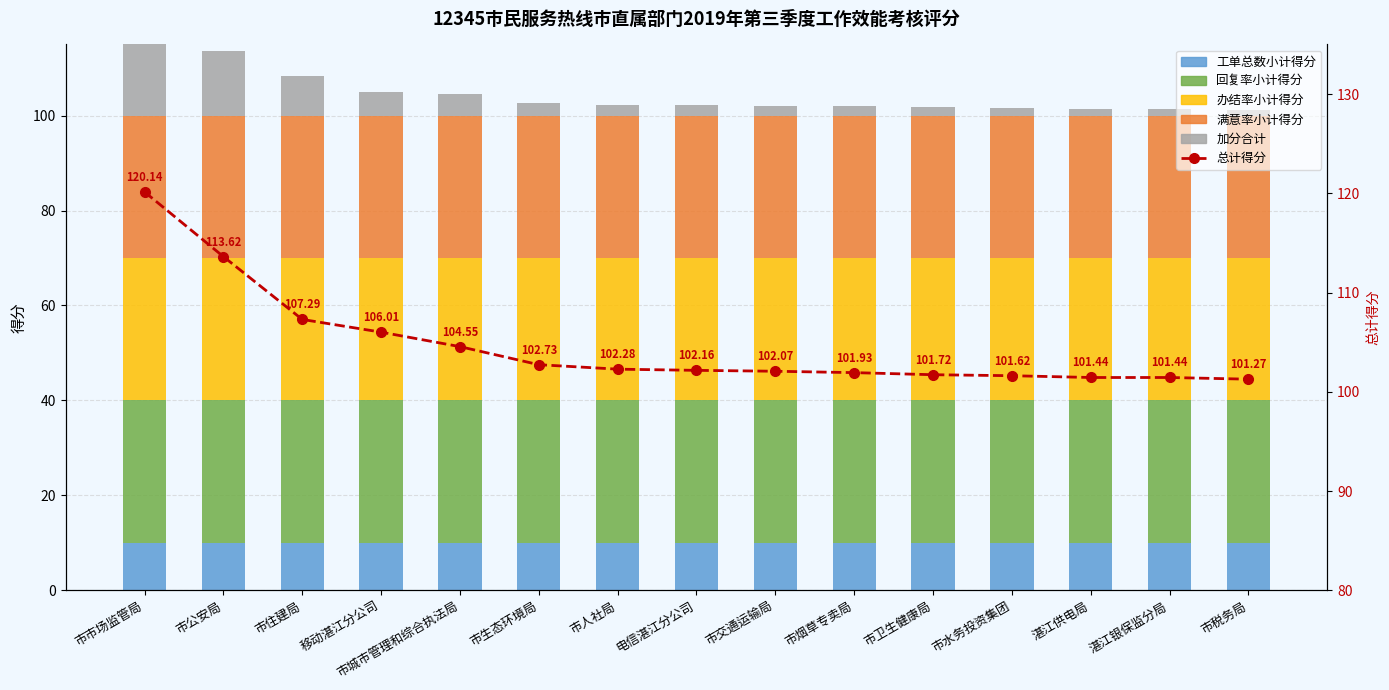

Which has a higher value, 市水务投资集团 or 电信湛江分公司?

市水务投资集团